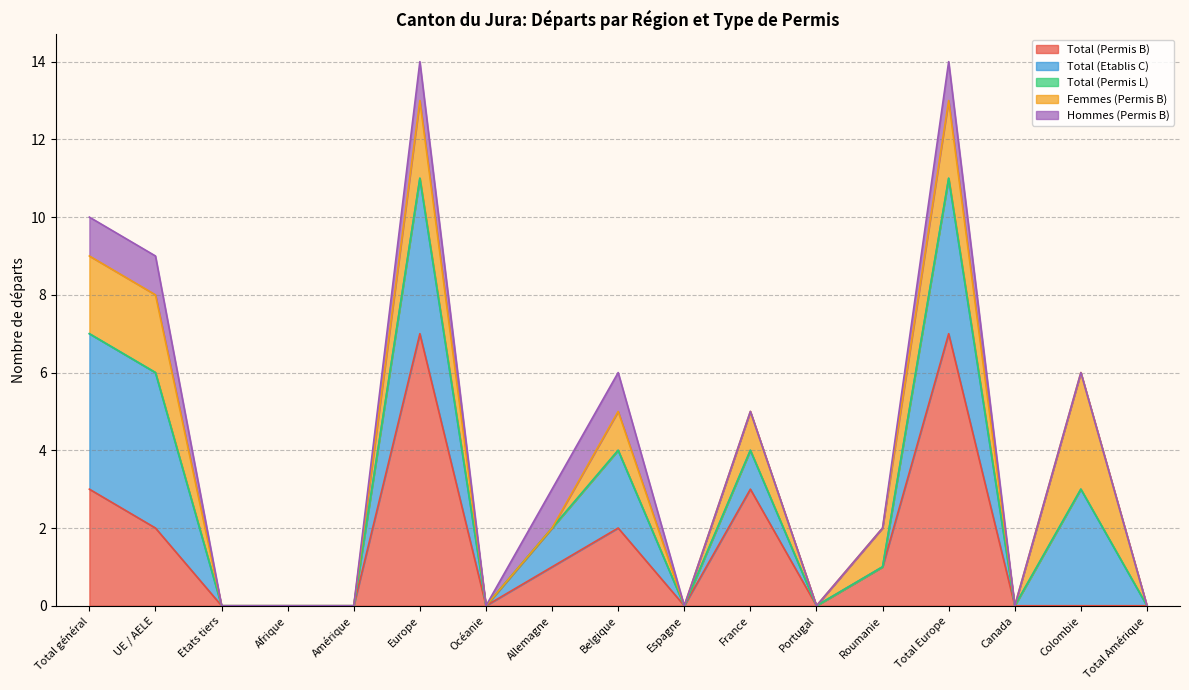

What is the difference between the maximum and minimum values in the Hommes (Permis B) series?

1